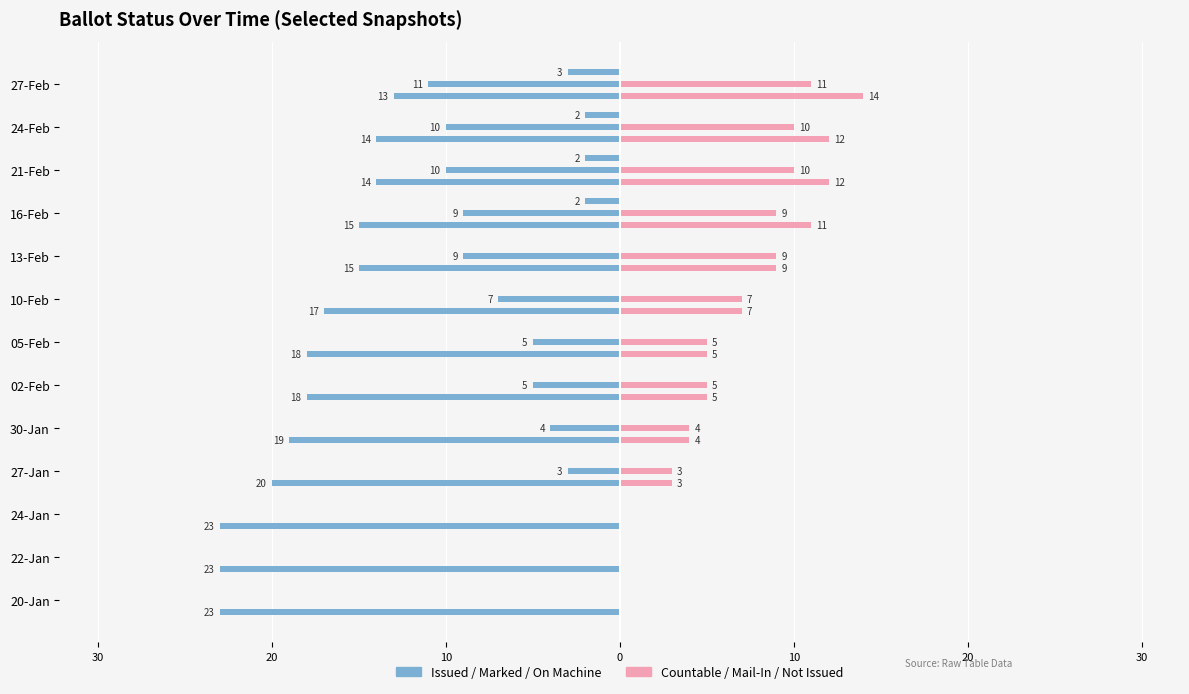

How many values in the COUNTABLE (Right) series are below 5?

5